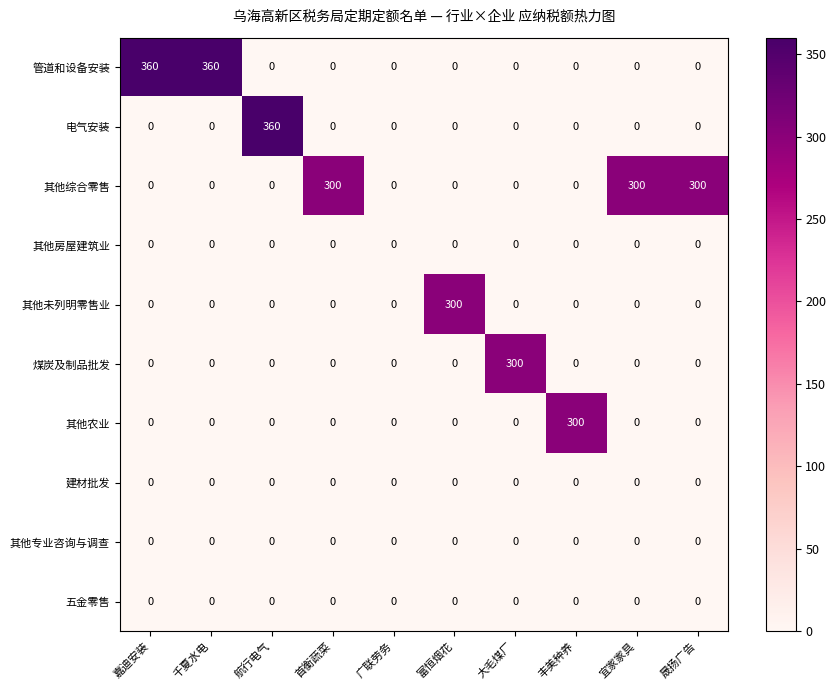

Which series has the largest total across all categories?

其他综合零售